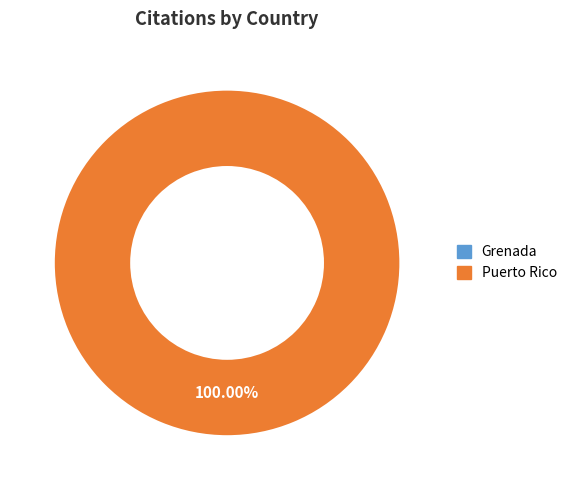

Does any single category account for the majority?

Yes